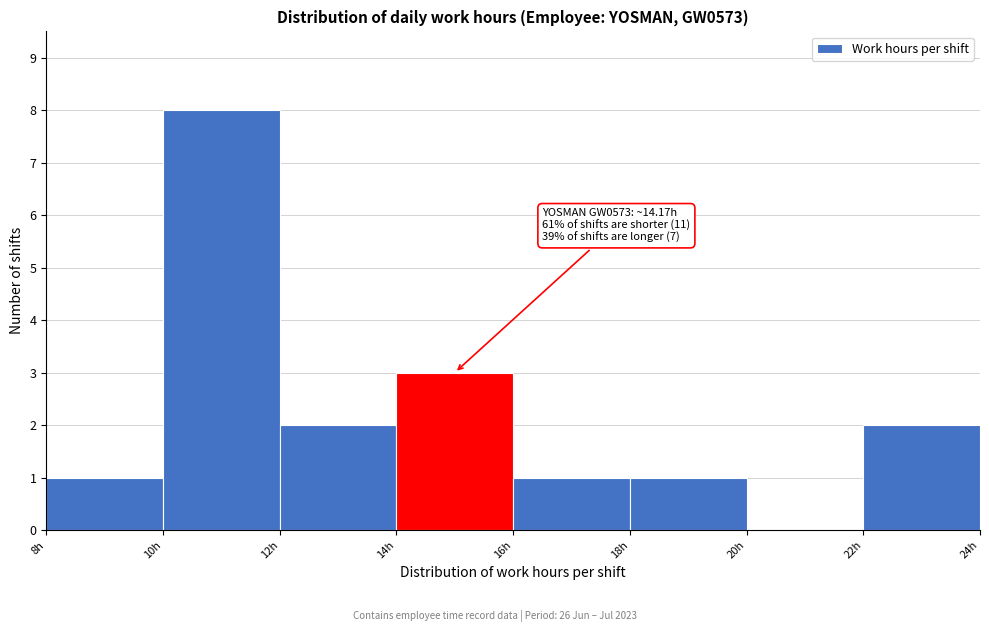

Over which range of the x-axis is the bar tallest?

10 to 12